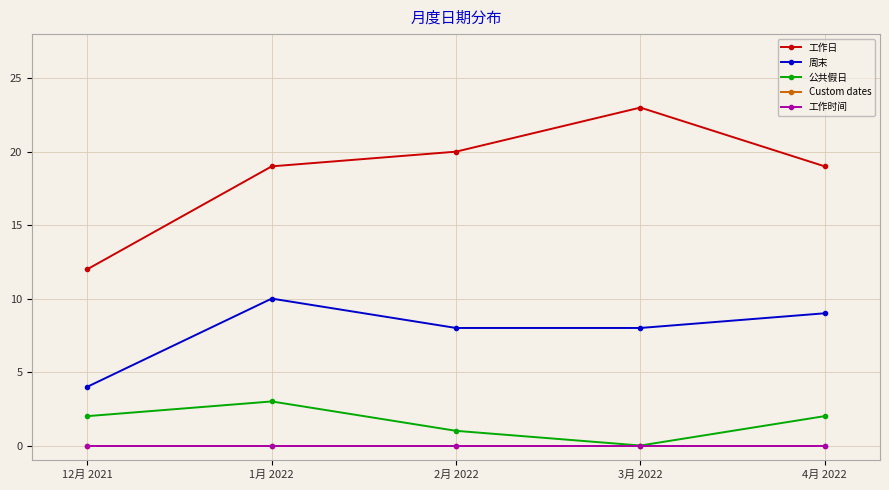

Is this an area chart (filled region under the line)?

No